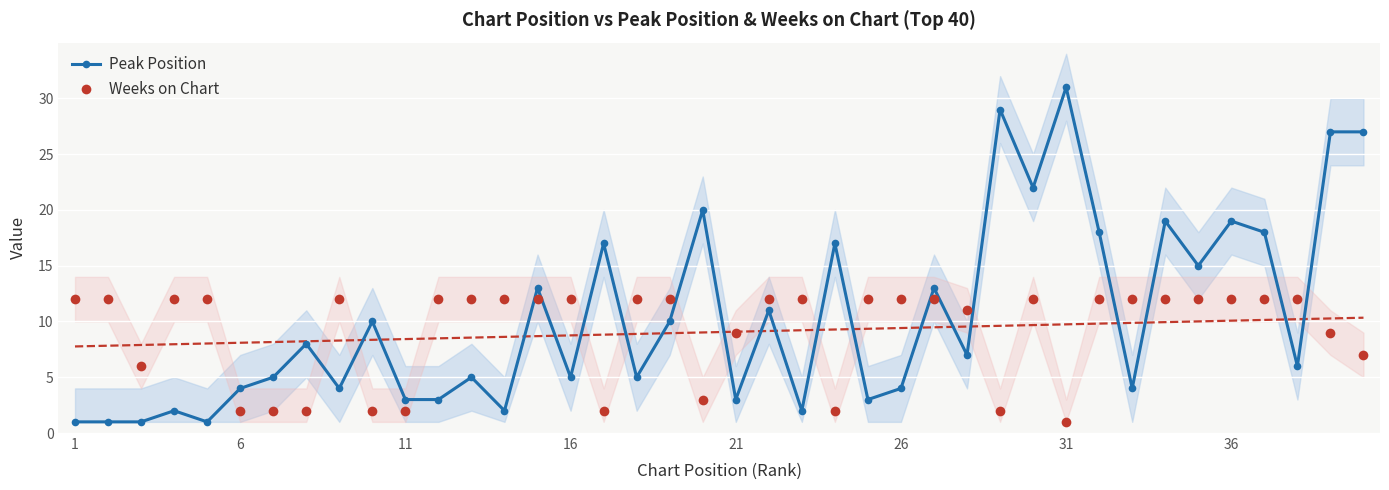

What is the minimum value for Weeks on Chart?

1